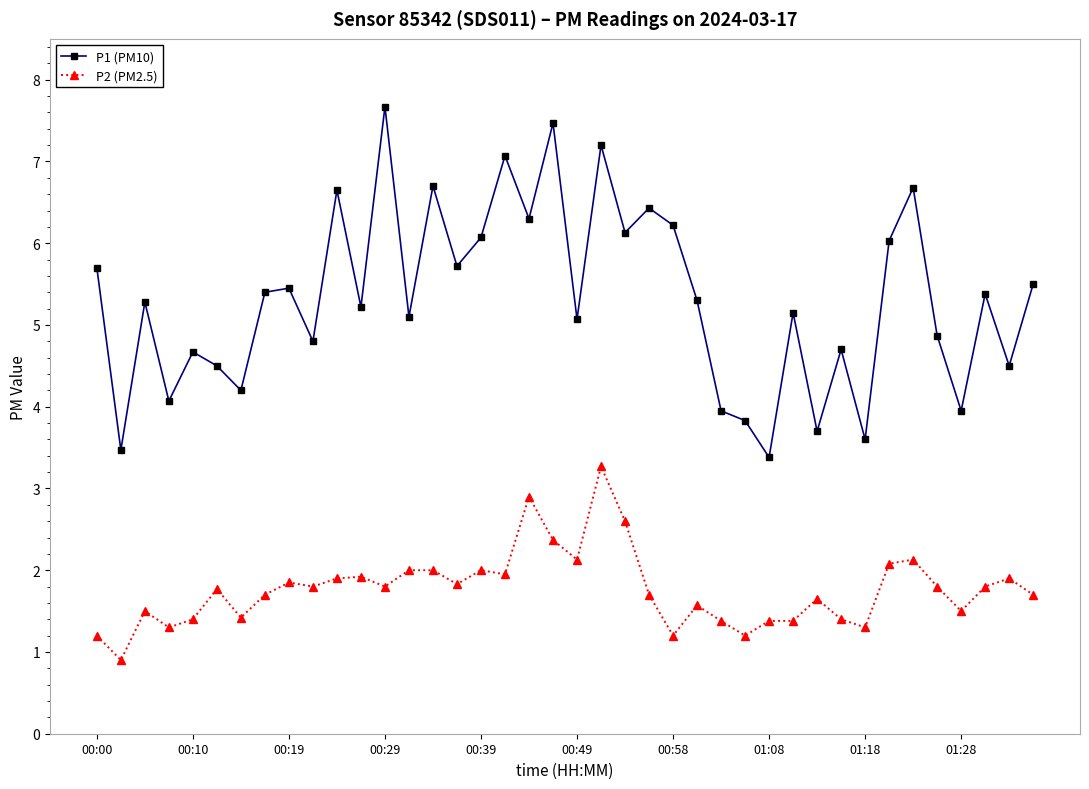

True or false: P1 (PM10) and P2 (PM2.5) cross at least once.

False